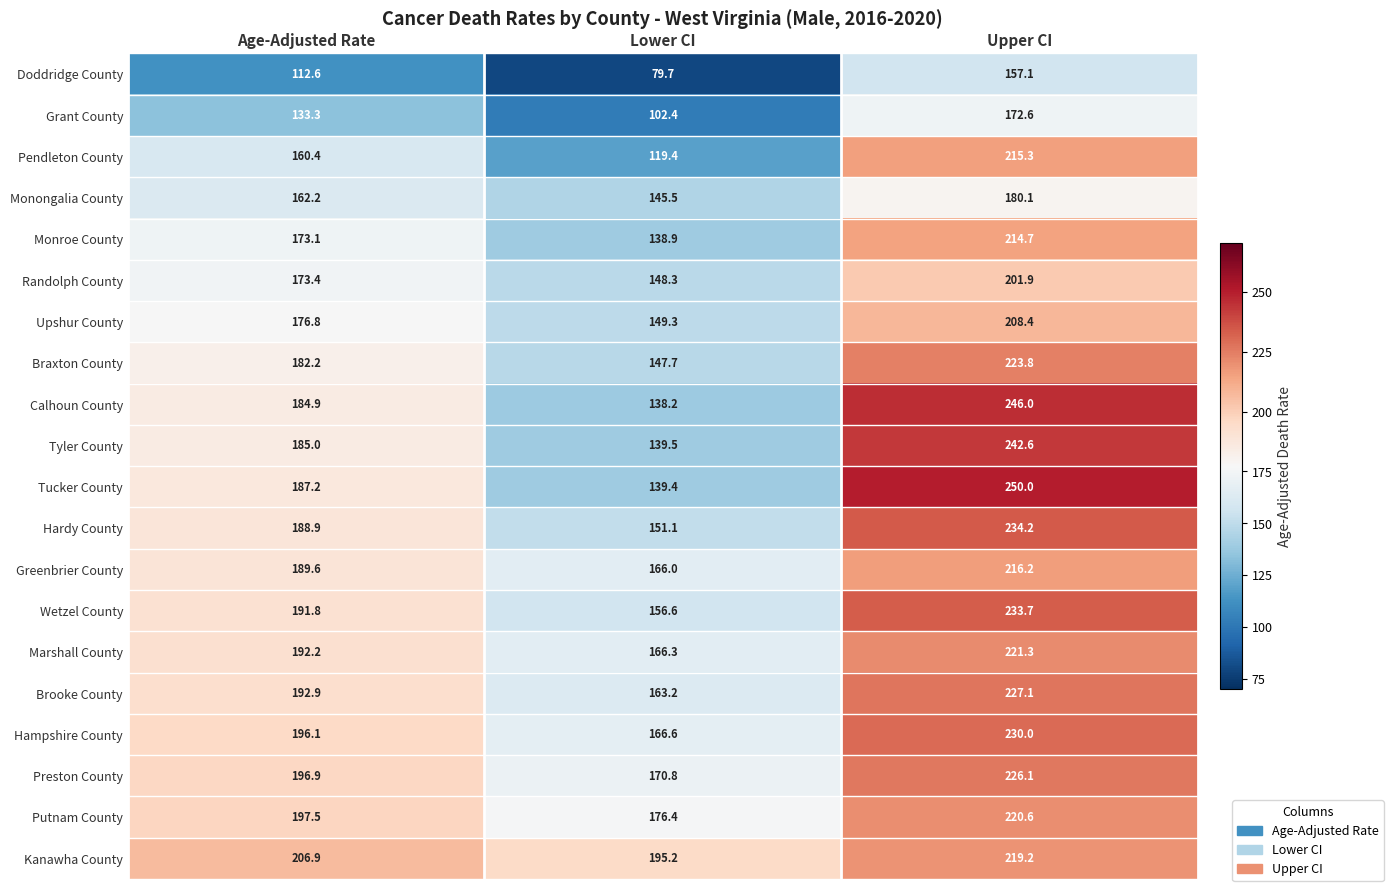

At which label does Wetzel County reach its minimum?

Lower CI